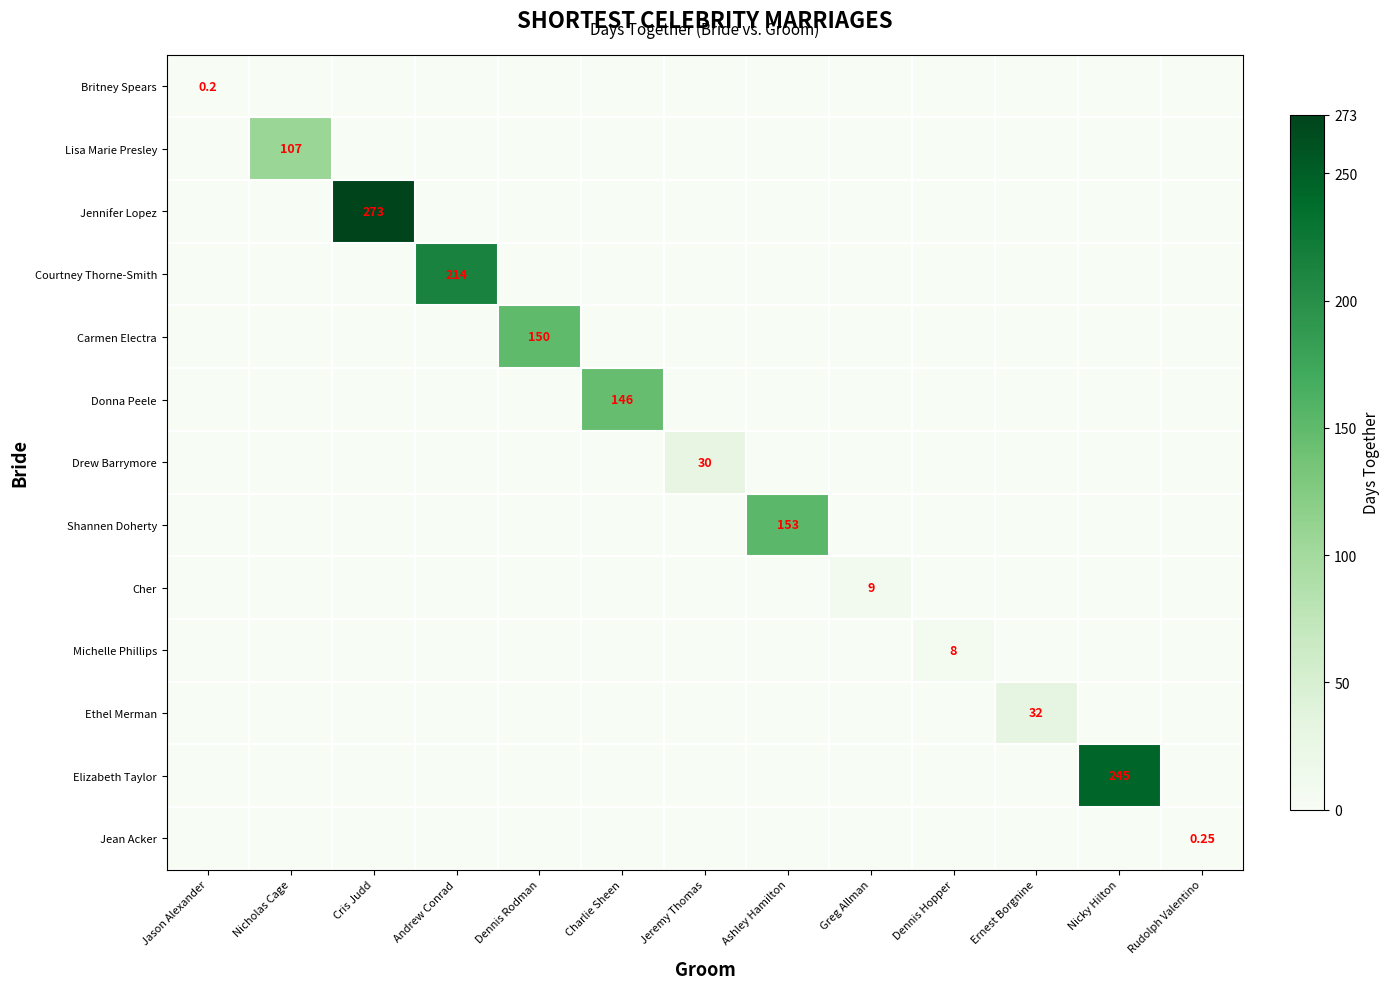

At which category does the chart reach its minimum across all series?

Nicholas Cage